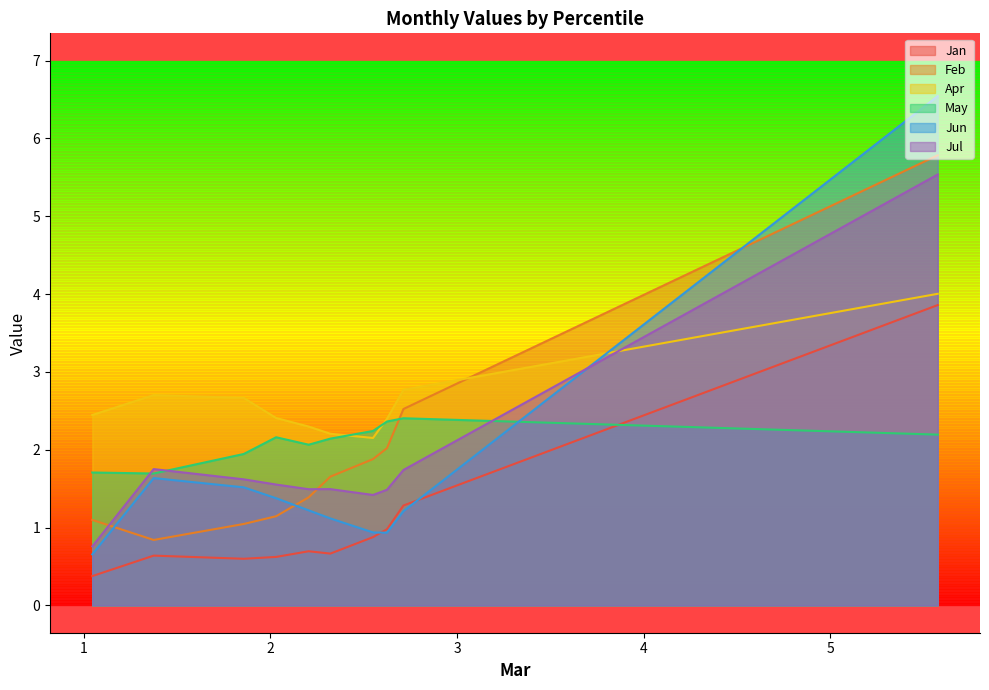

True or false: Jan and Jun intersect in this chart.

True